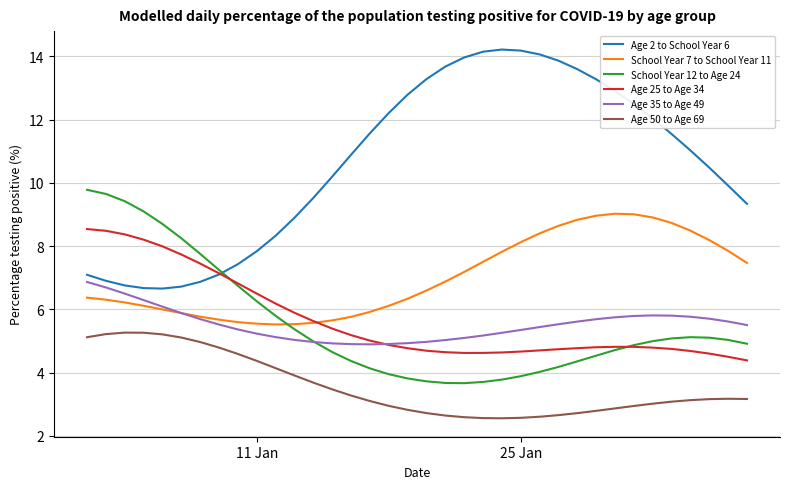

What is the maximum value shown in the chart?

14.2